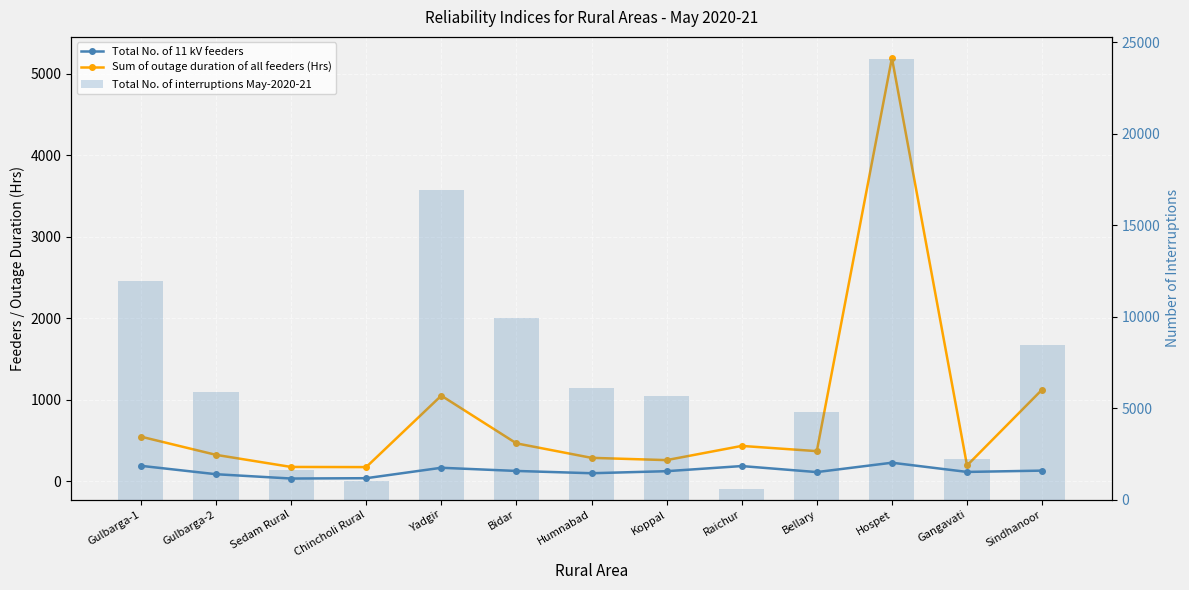

Which series has the largest range (max minus min)?

Total No. of interruptions May-2020-21